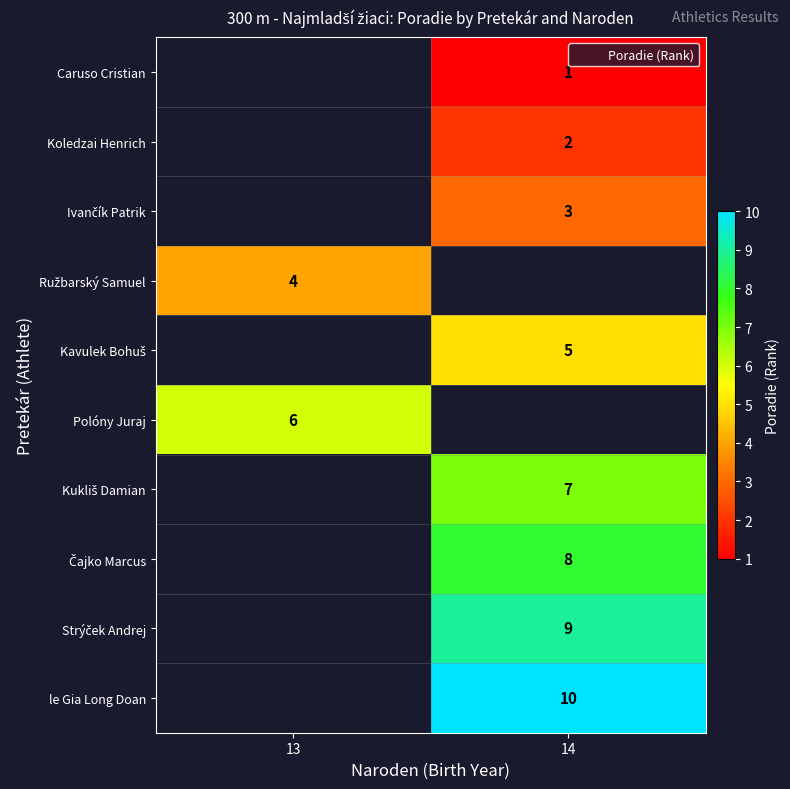

What is the minimum value for Ružbarský Samuel?

4.0